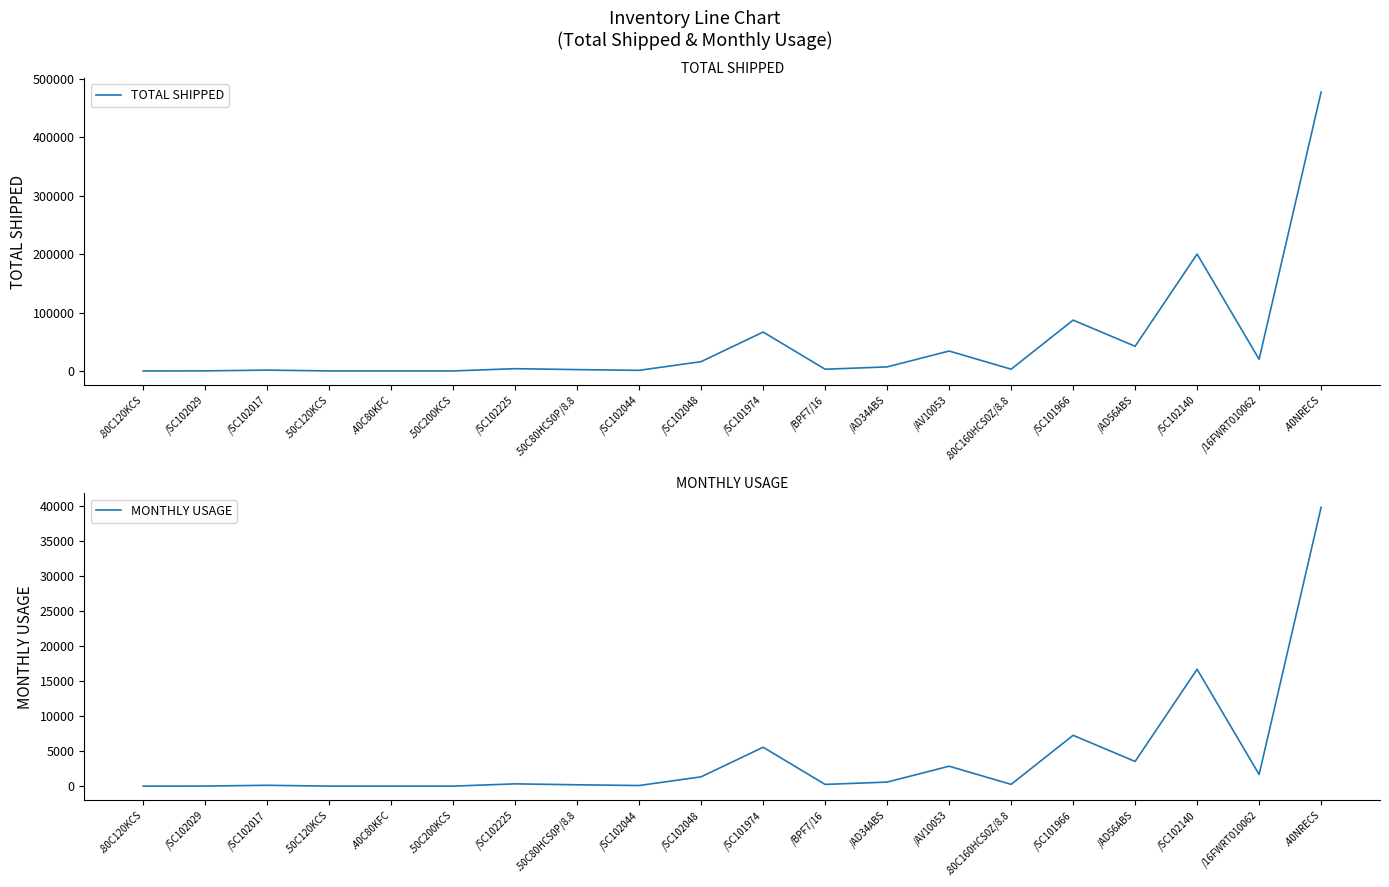

How many data points in MONTHLY USAGE are above 329?

9